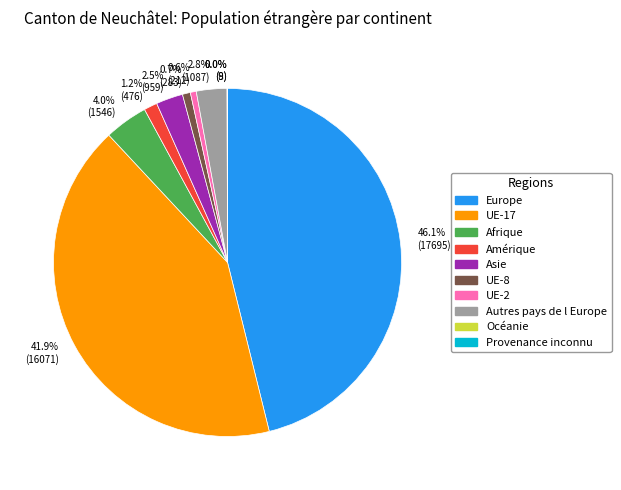

What is the ratio of the value at UE-2 to the value at UE-8?

0.7